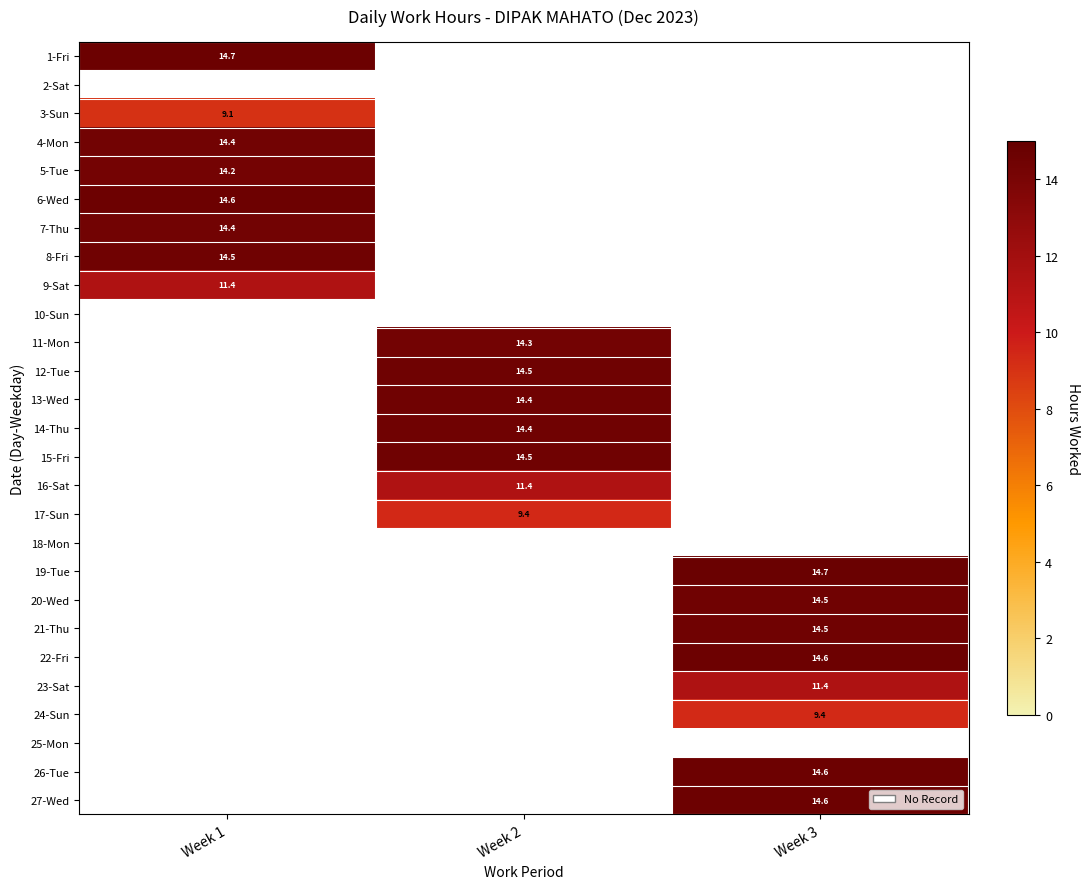

How many values in the 12-Tue series exceed 0?

1